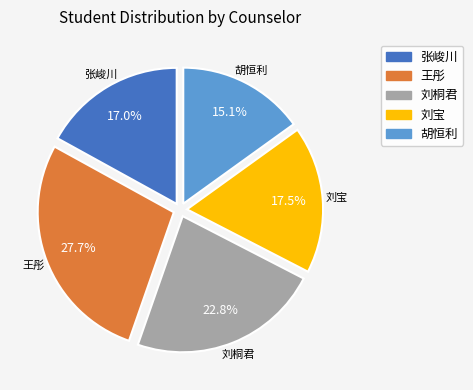

Does any single category account for the majority?

No